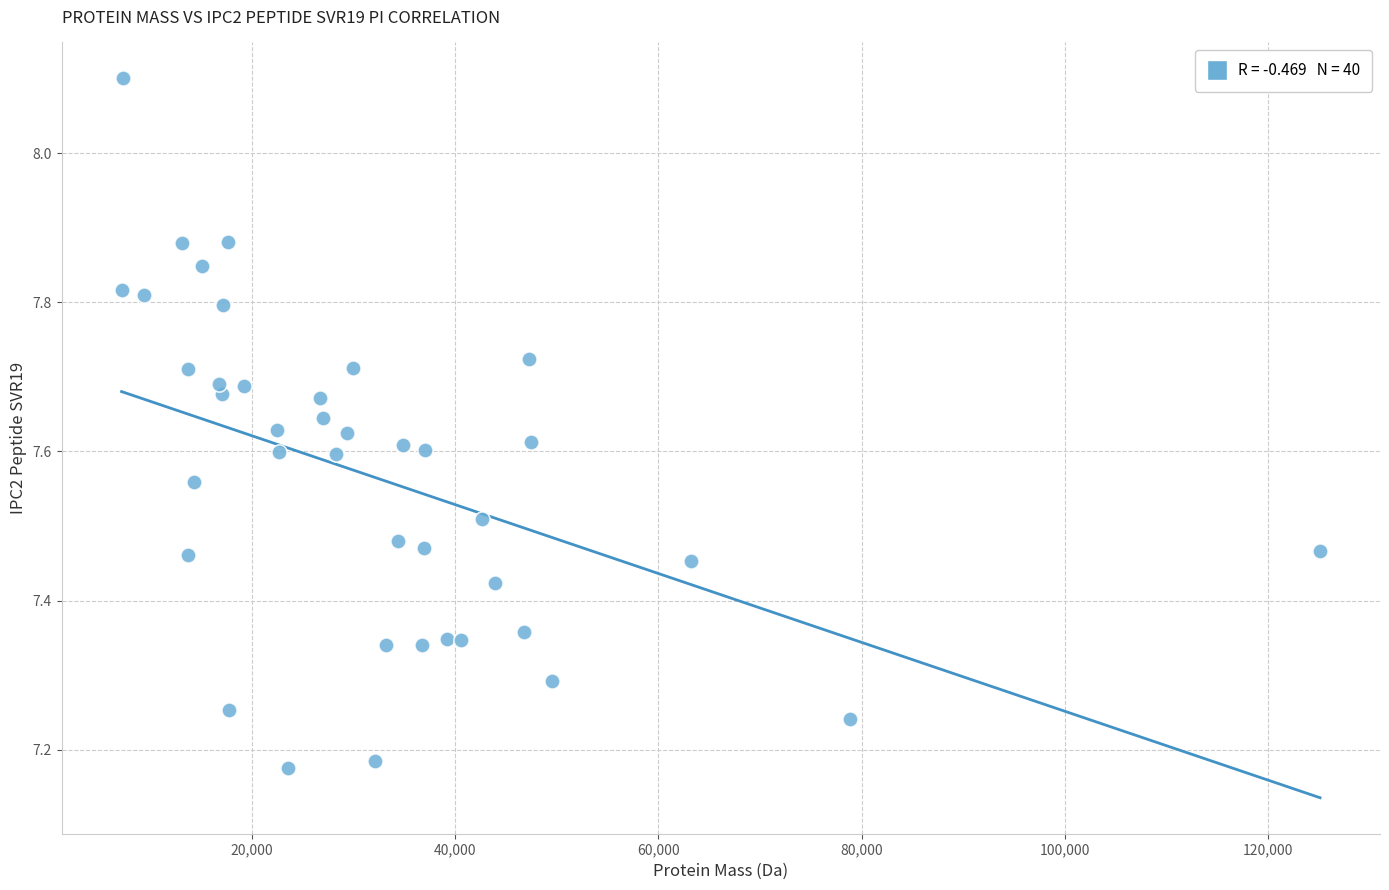

What is the range of X values (max minus min)?

118002.0